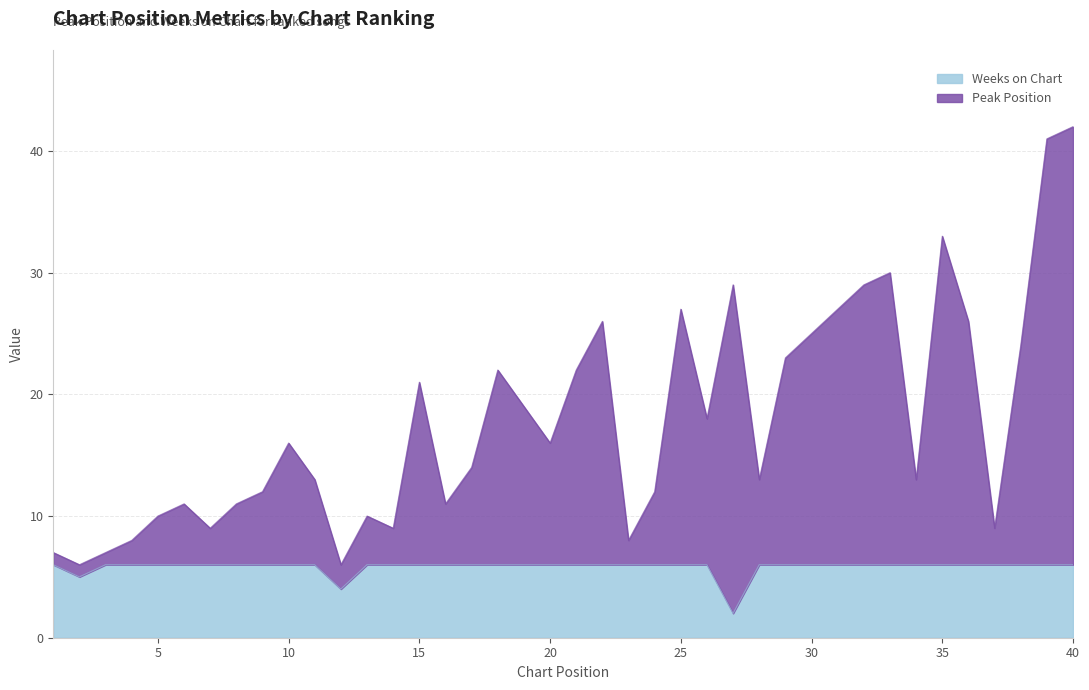

At which category is the sum across all series the highest?

40